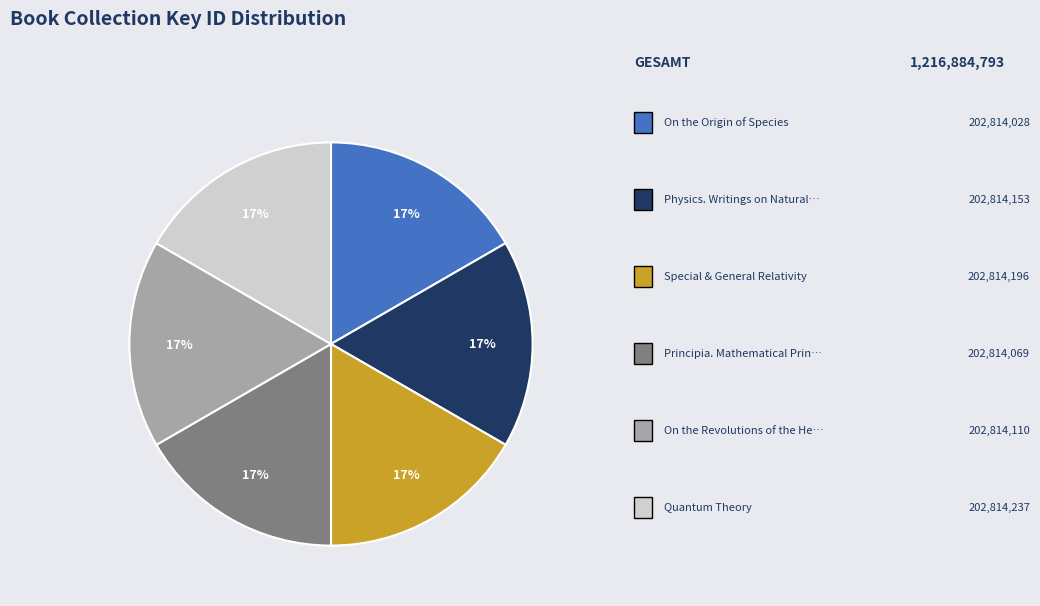

How many segments does this pie chart have?

6